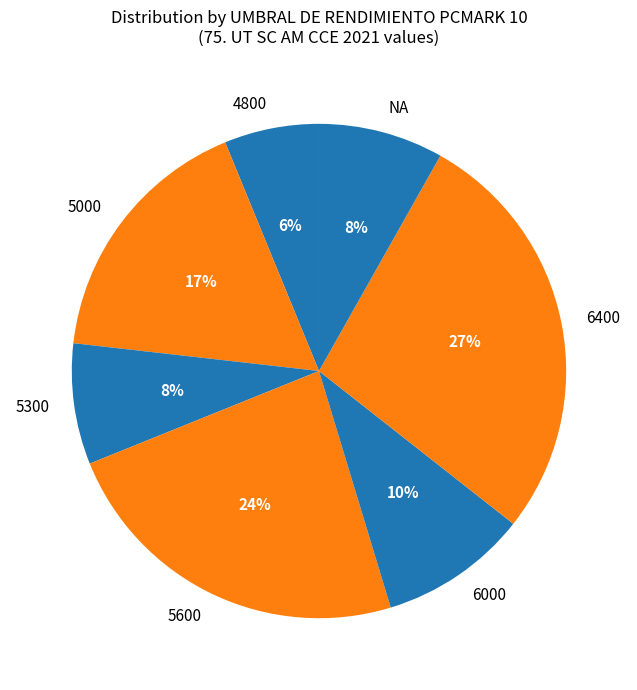

Which slice is the smallest?

4800